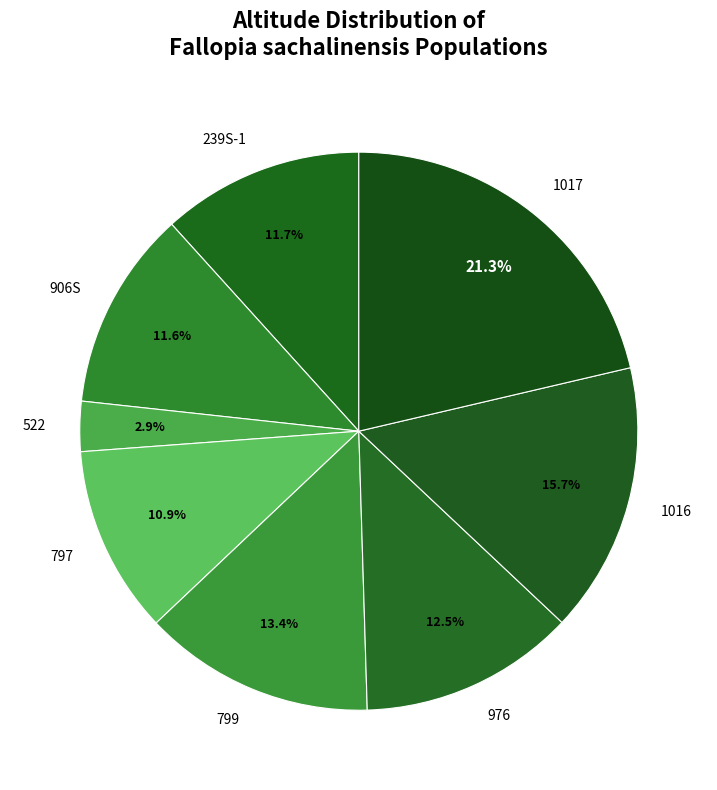

To the nearest percent, what percentage of the pie is 239S-1?

12%